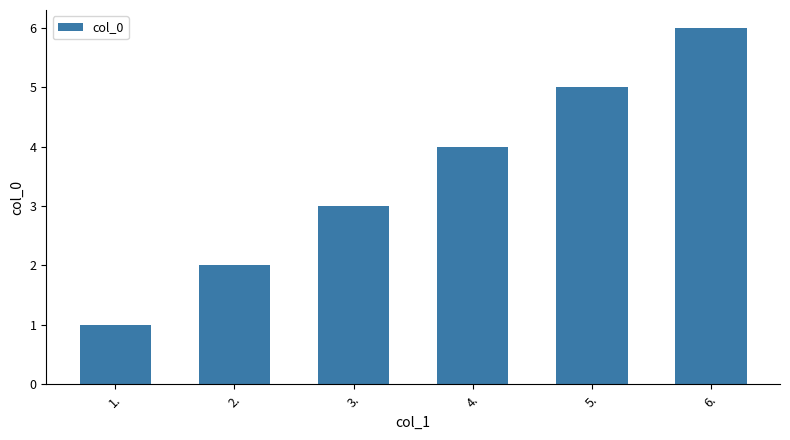

At which label is the value closest to 3?

3.